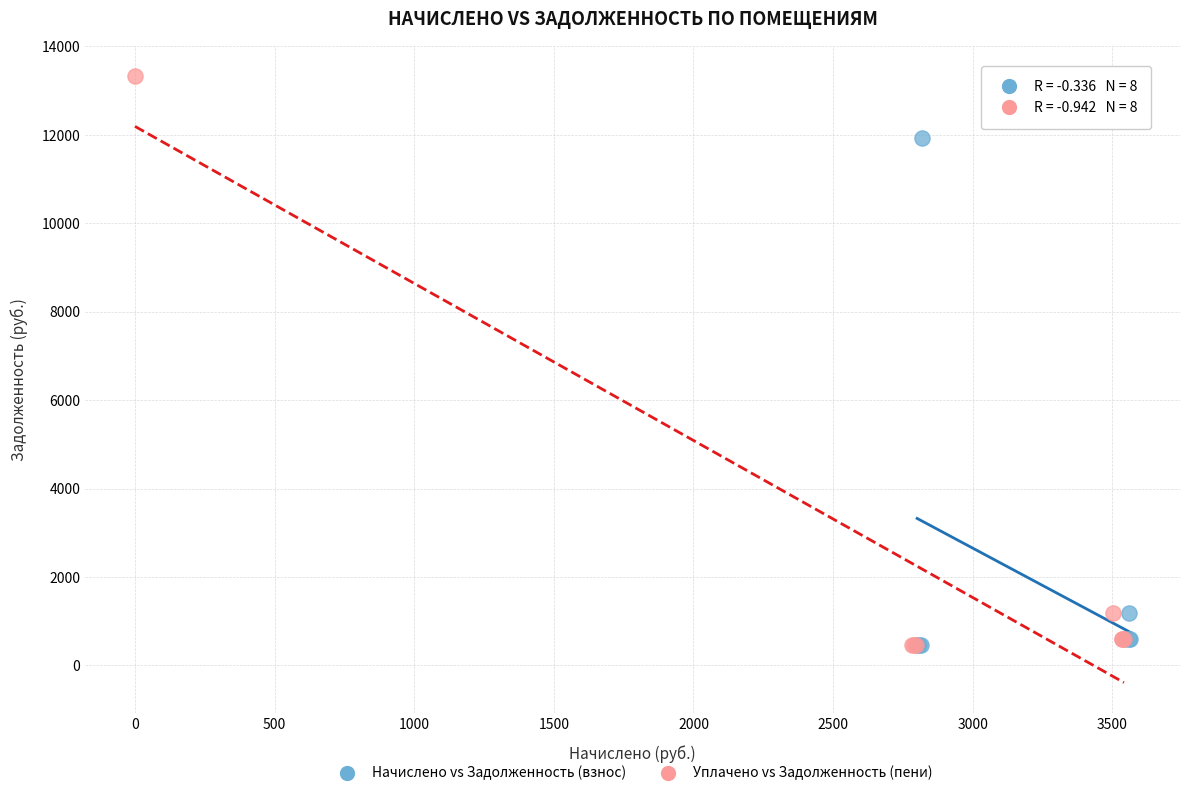

Which series has the largest Y range (max minus min)?

Уплачено vs Задолженность (пени)